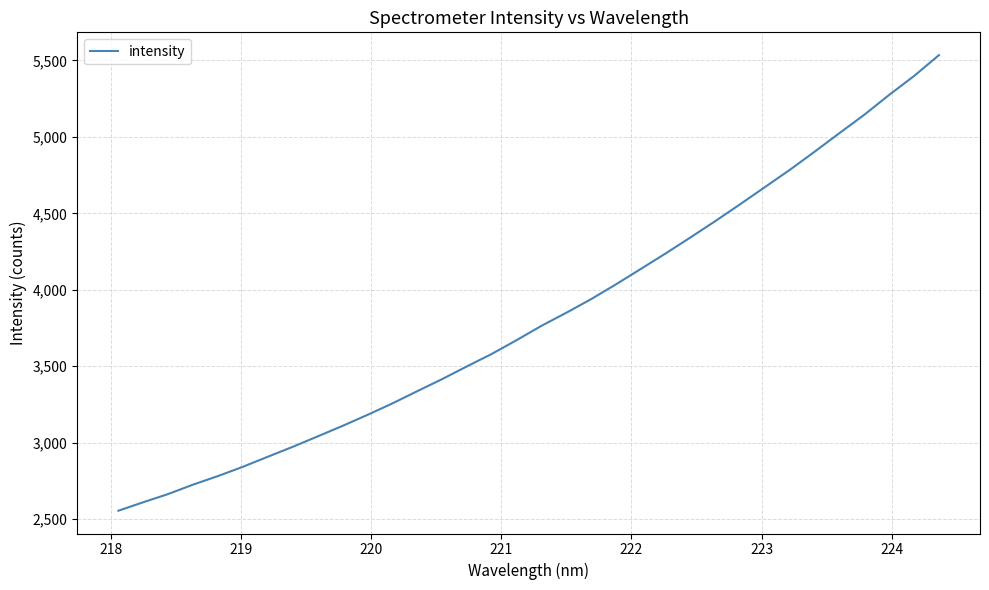

Does the chart display data point markers on the line(s)?

No